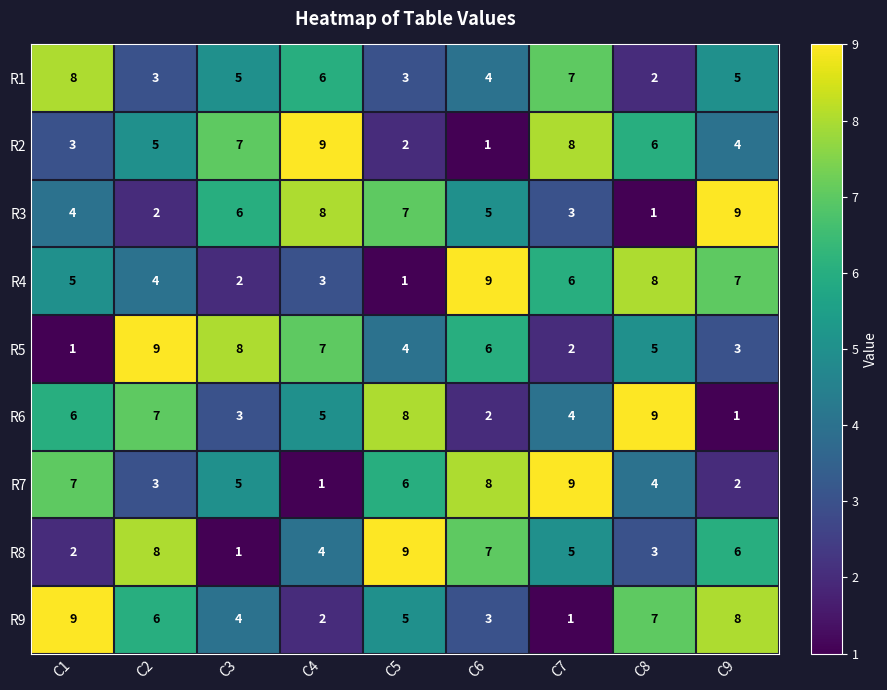

What is the maximum value shown in the chart?

9